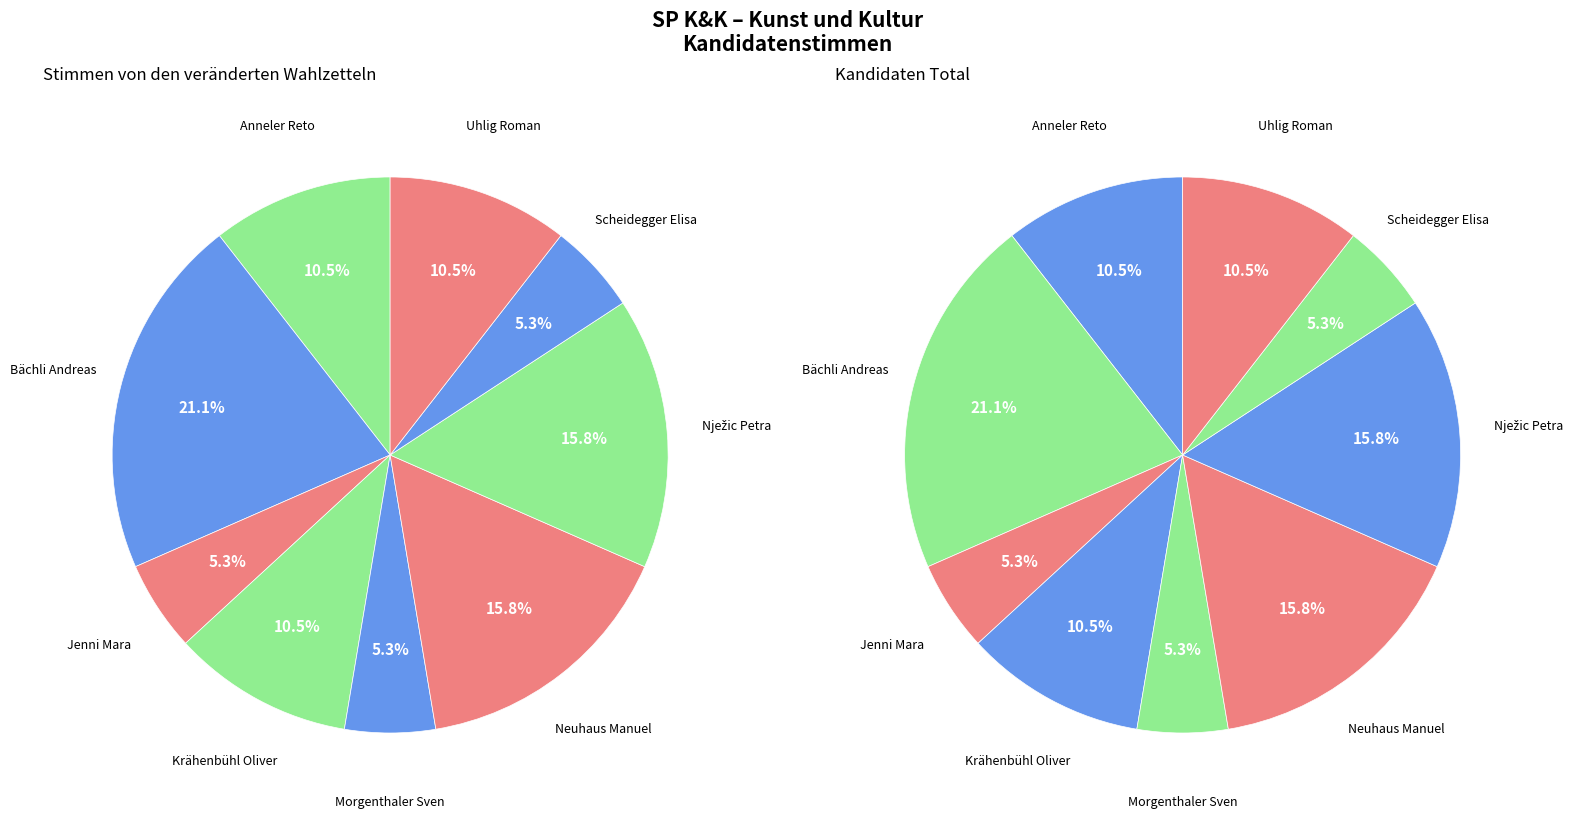

Combined, what portion of the pie is Jenni Mara and Krähenbühl Oliver?

15.8%